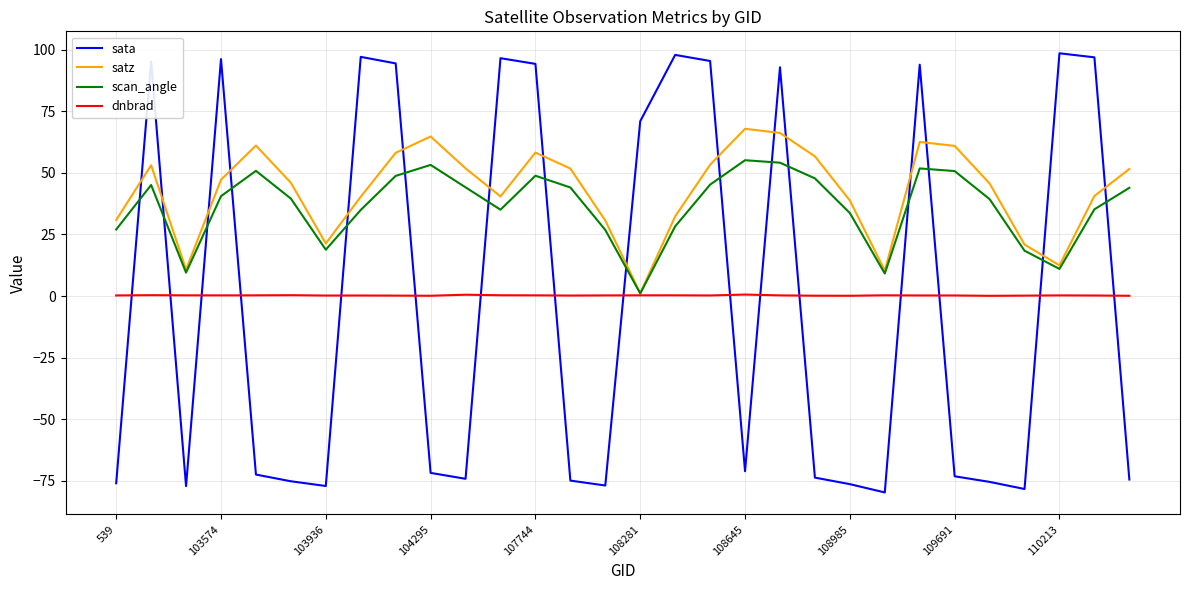

How many intersections are there between sata and satz?

16